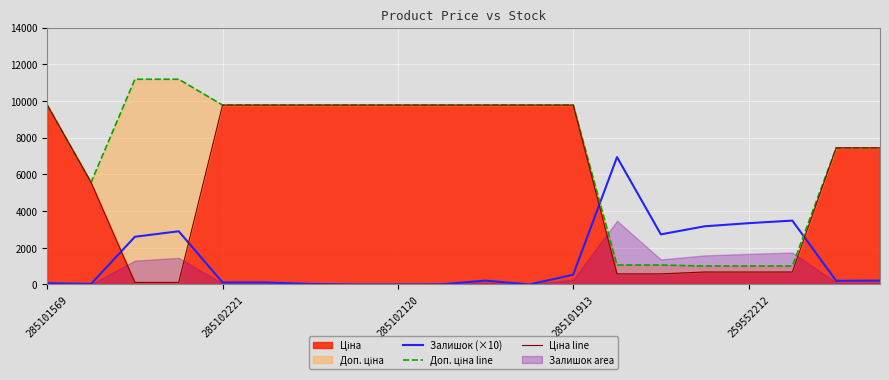

Between 285102221 and 16, which series saw the biggest shift?

Ціна line